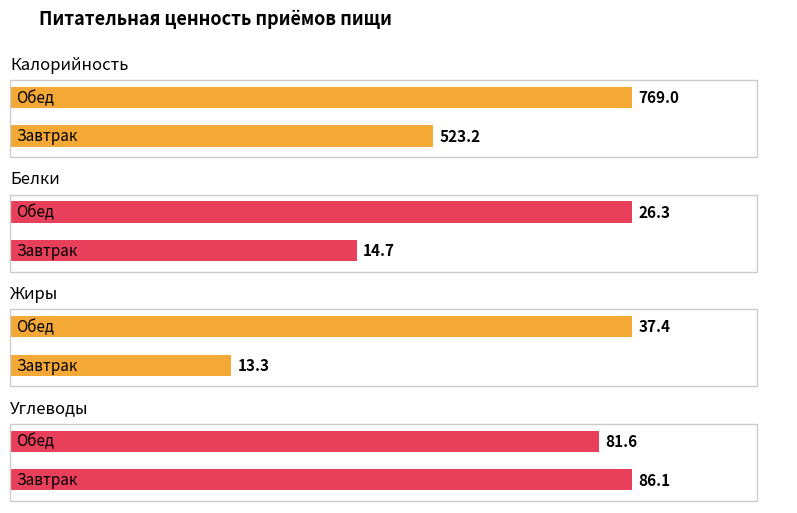

Count the number of categories in the chart.

2